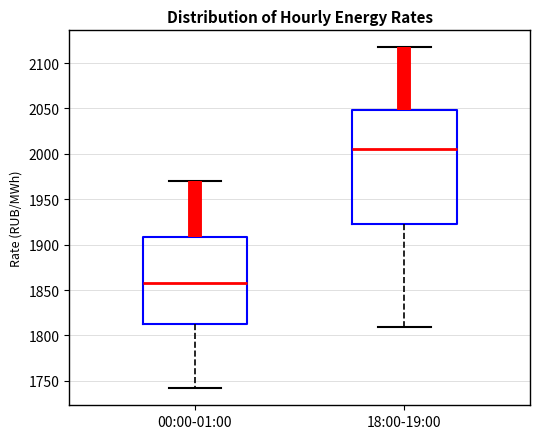

Reading left to right, read every box against the y-axis: the position of its median line, the range the box covers, and the ends of its whiskers. The values are not printed on the chart, so give them approximately, as read against the axis.

00:00-01:00: median 1860, box 1810 to 1910, whiskers 1740 to 1970
18:00-19:00: median 2005, box 1925 to 2050, whiskers 1810 to 2115